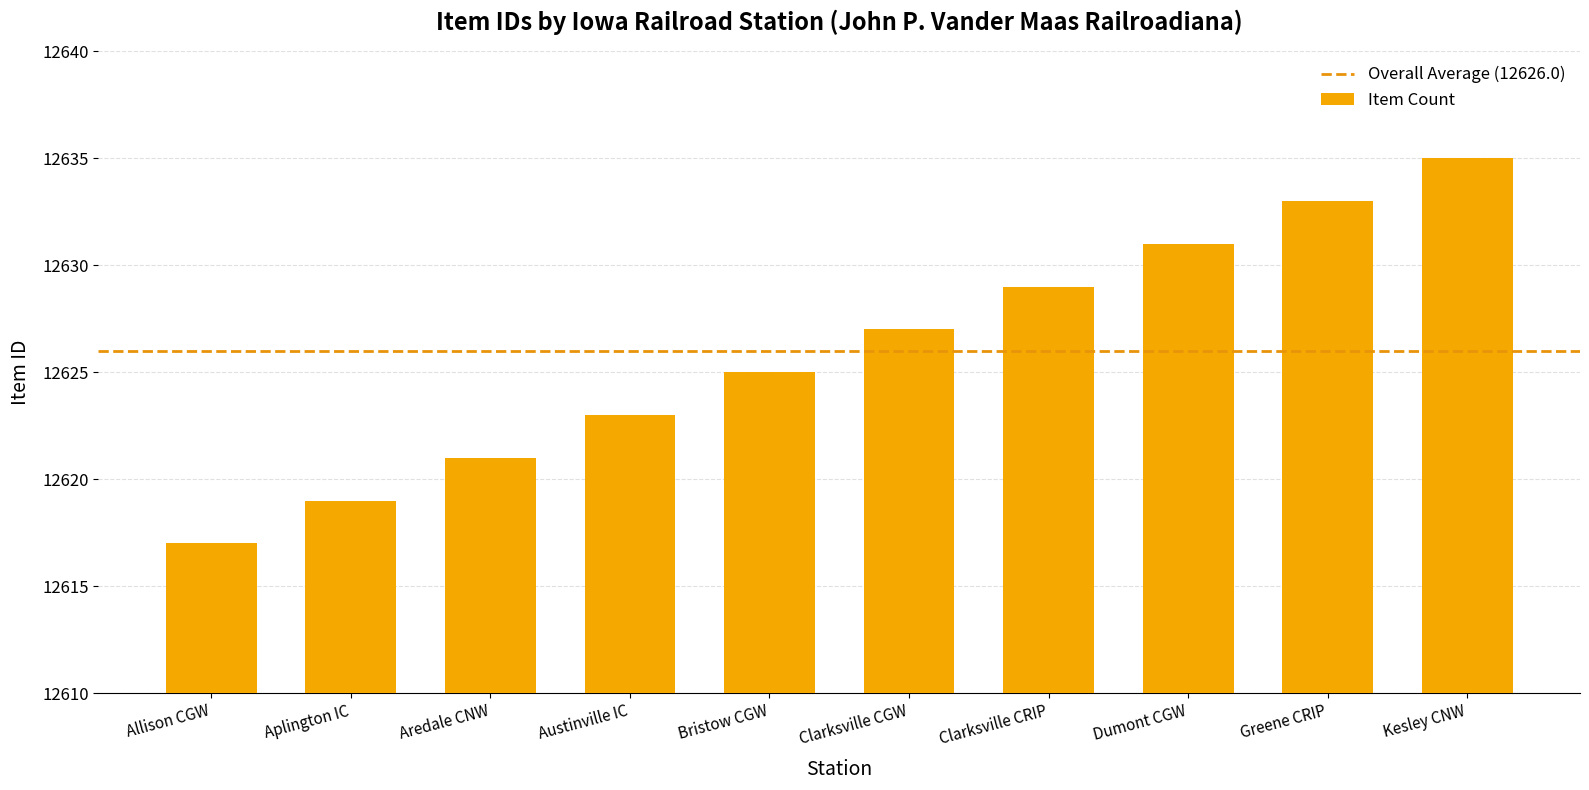

Is it true that the value at Kesley CNW is 2862?

False